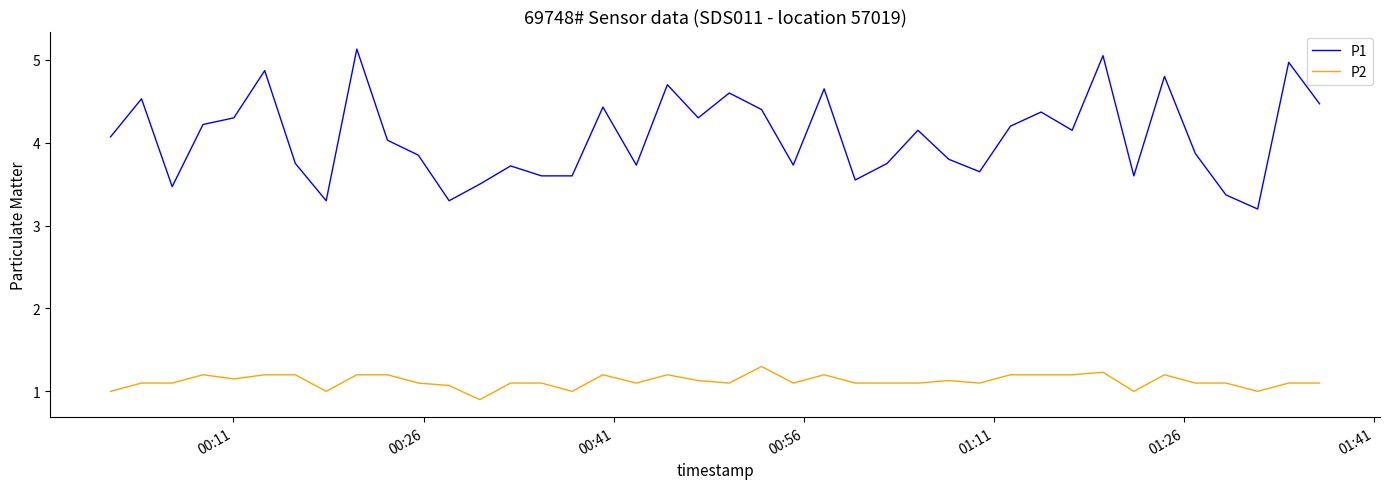

True or false: P2 has more than 2 interior local peaks.

True